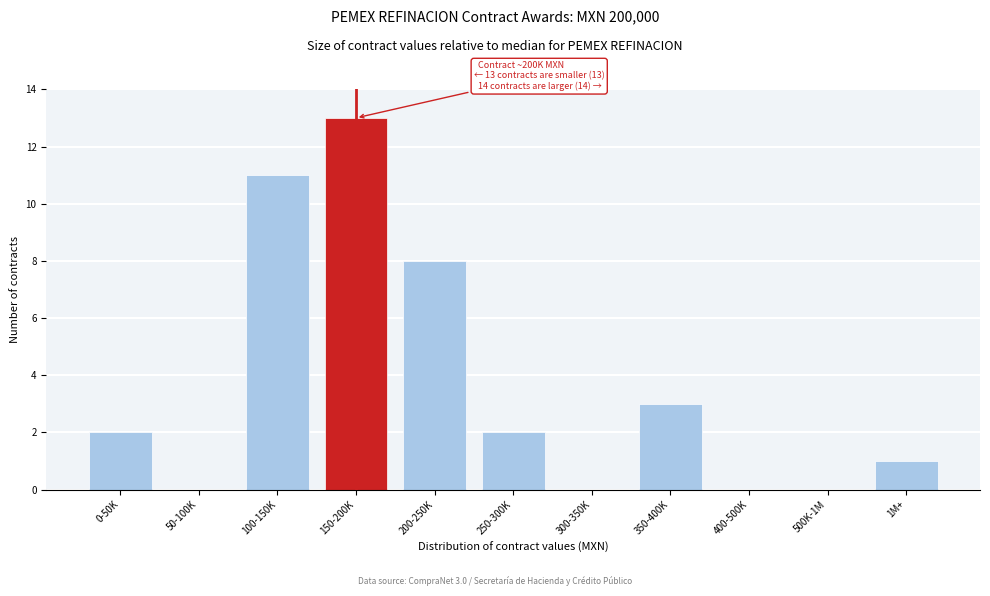

Reading left to right, list all the values displayed in this chart.

0-50K=2	50-100K=0	100-150K=11	150-200K=13	200-250K=8	250-300K=2	300-350K=0	350-400K=3	400-500K=0	500K-1M=0	1M+=1